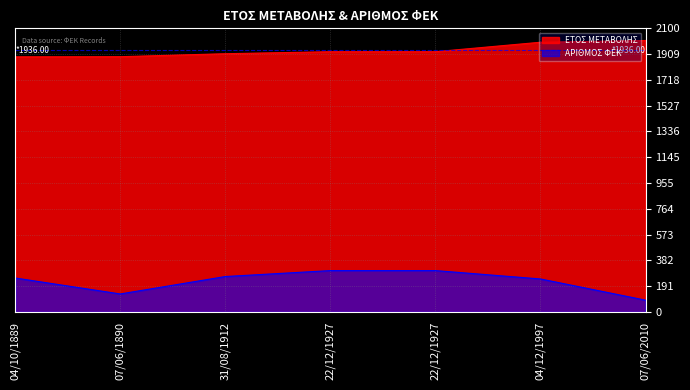

True or false: ΕΤΟΣ ΜΕΤΑΒΟΛΗΣ has a value of 3004 at 22/12/1927.

False